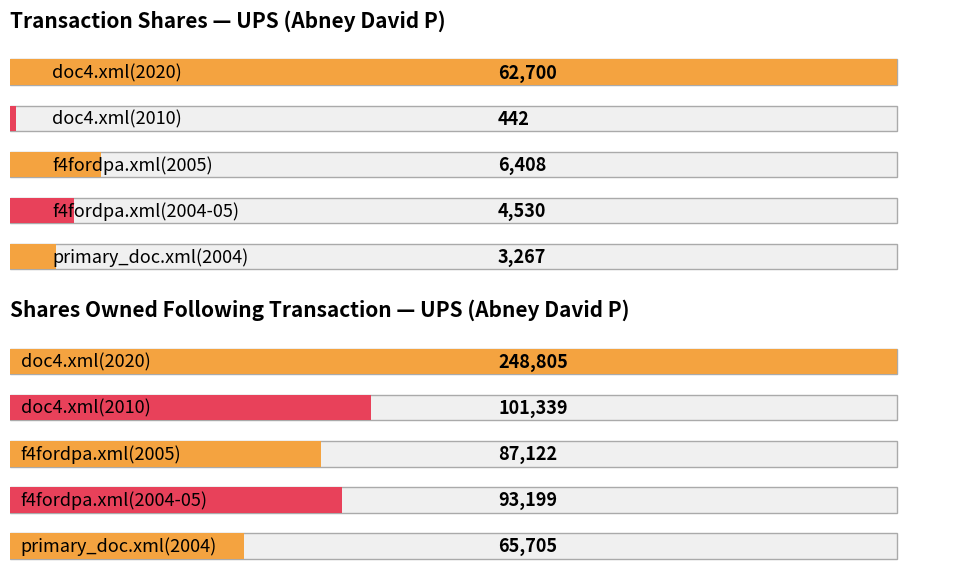

The transactionShares series shows 1867.8 at f4fordpa.xml(2005). True or false?

False